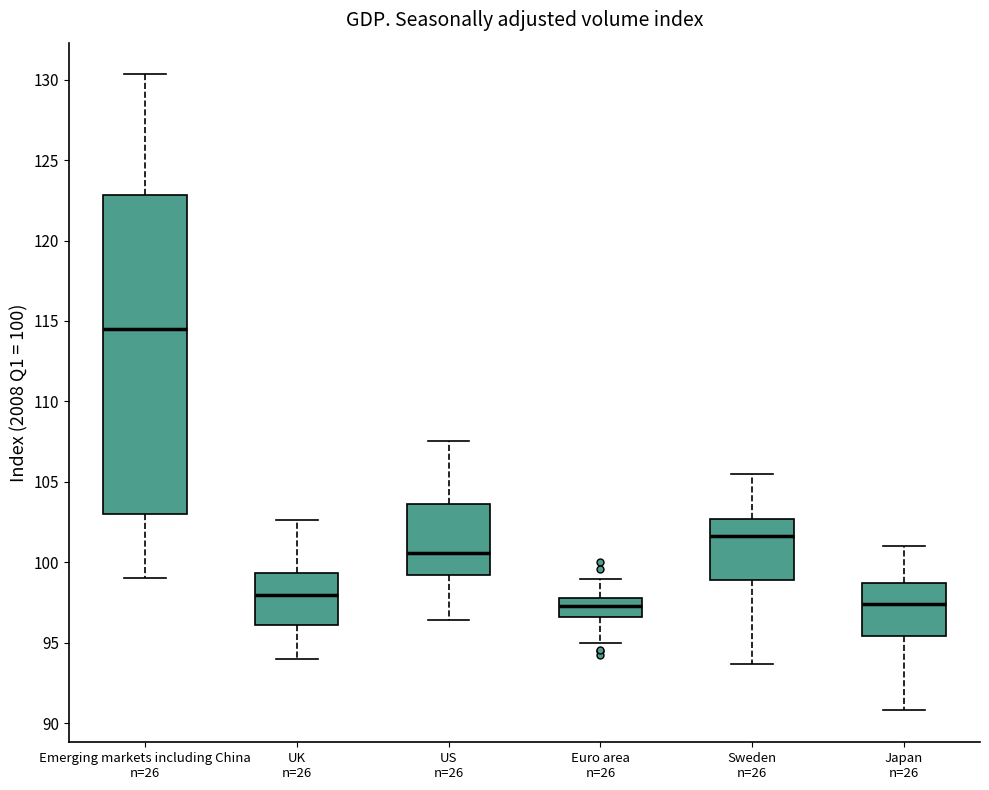

Reading left to right, read every box against the y-axis: the position of its median line, the range the box covers, and the ends of its whiskers. The values are not printed on the chart, so give them approximately, as read against the axis.

Emerging markets including China n=26: median 114.5, box 103.0 to 123.0, whiskers 99.0 to 130.5
UK n=26: median 98.0, box 96.0 to 99.5, whiskers 94.0 to 102.5
US n=26: median 100.5, box 99.0 to 103.5, whiskers 96.5 to 107.5
Euro area n=26: median 97.5, box 96.5 to 98.0, whiskers 95.0 to 99.0
Sweden n=26: median 101.5, box 99.0 to 102.5, whiskers 93.5 to 105.5
Japan n=26: median 97.5, box 95.5 to 98.5, whiskers 91.0 to 101.0